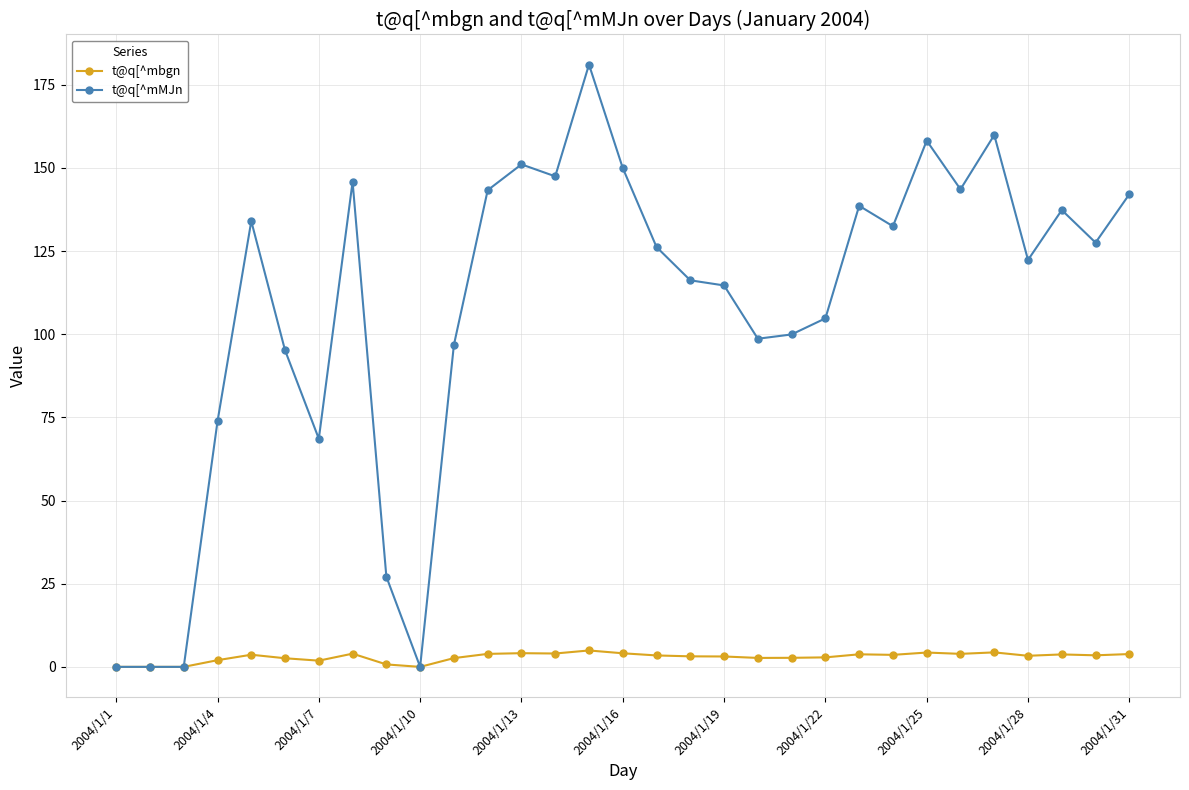

What is the greatest value displayed?

181.1